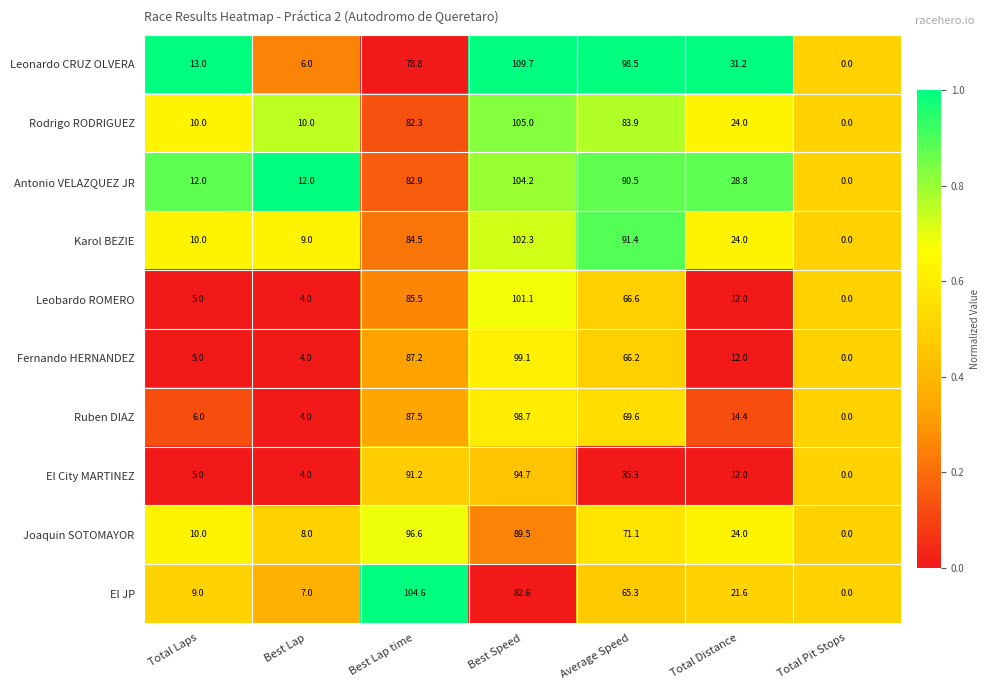

Between Best Lap and Total Pit Stops, which series saw the biggest shift?

Antonio VELAZQUEZ JR